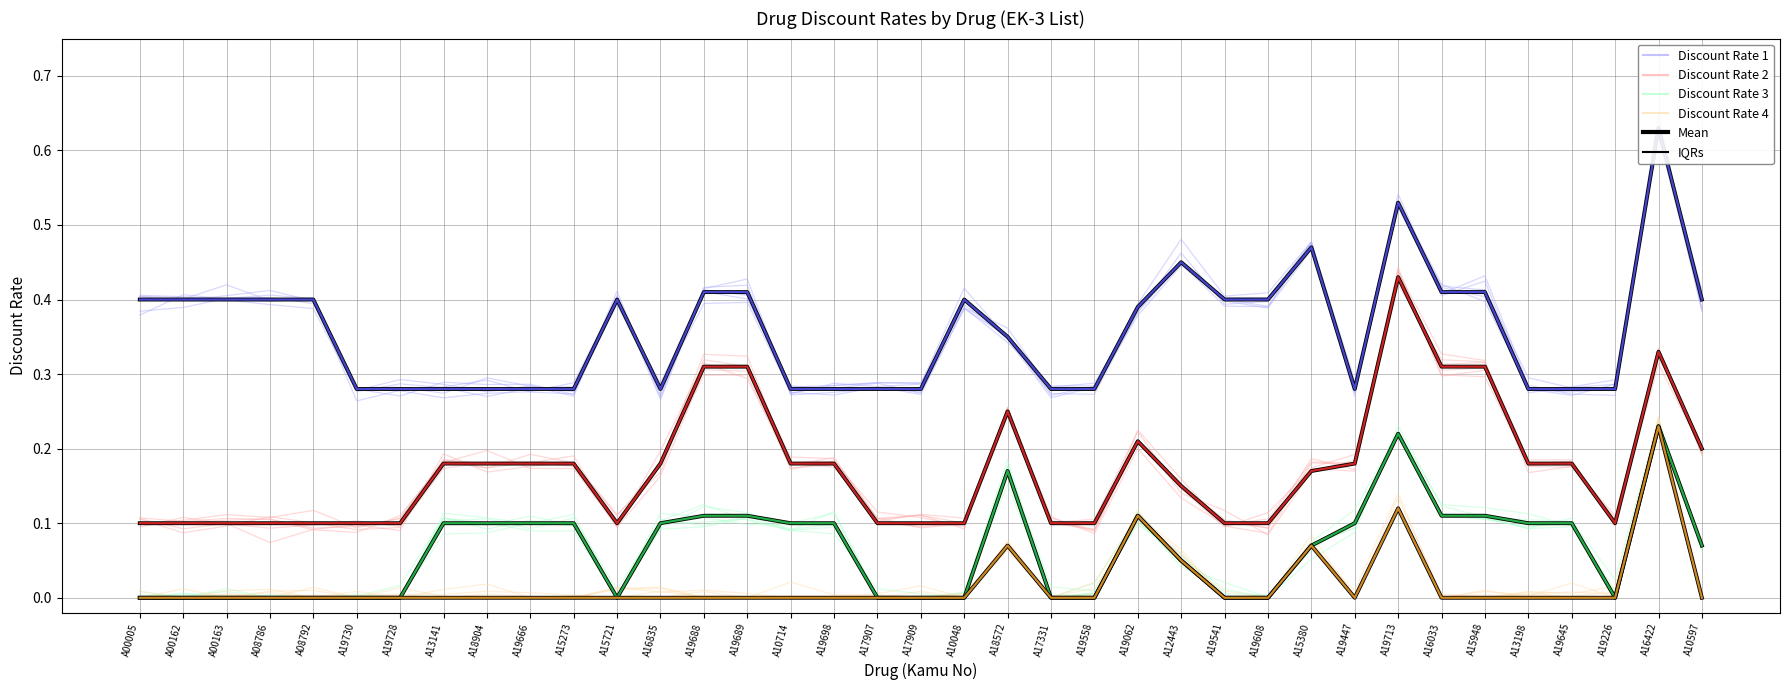

Reading left to right, list all the values displayed in this chart.

Discount Rate 1 (col_11): 0.4	0.4	0.4	0.4	0.4	0.3	0.3	0.3	0.3	0.3	0.3	0.4	0.3	0.4	0.4	0.3	0.3	0.3	0.3	0.4	0.4	0.3	0.3	0.4	0.4	0.4	0.4	0.5	0.3	0.5	0.4	0.4	0.3	0.3	0.3	0.6	0.4
Discount Rate 2 (col_12): 0.1	0.1	0.1	0.1	0.1	0.1	0.1	0.2	0.2	0.2	0.2	0.1	0.2	0.3	0.3	0.2	0.2	0.1	0.1	0.1	0.3	0.1	0.1	0.2	0.1	0.1	0.1	0.2	0.2	0.4	0.3	0.3	0.2	0.2	0.1	0.3	0.2
Discount Rate 3 (col_13): 0.0	0.0	0.0	0.0	0.0	0.0	0.0	0.1	0.1	0.1	0.1	0.0	0.1	0.1	0.1	0.1	0.1	0.0	0.0	0.0	0.2	0.0	0.0	0.1	0.0	0.0	0.0	0.1	0.1	0.2	0.1	0.1	0.1	0.1	0.0	0.2	0.1
Discount Rate 4 (col_14): 0.0	0.0	0.0	0.0	0.0	0.0	0.0	0.0	0.0	0.0	0.0	0.0	0.0	0.0	0.0	0.0	0.0	0.0	0.0	0.0	0.1	0.0	0.0	0.1	0.0	0.0	0.0	0.1	0.0	0.1	0.0	0.0	0.0	0.0	0.0	0.2	0.0
Mean (Discount Rate 1): 0.4	0.4	0.4	0.4	0.4	0.3	0.3	0.3	0.3	0.3	0.3	0.4	0.3	0.4	0.4	0.3	0.3	0.3	0.3	0.4	0.3	0.3	0.3	0.4	0.5	0.4	0.4	0.5	0.3	0.5	0.4	0.4	0.3	0.3	0.3	0.6	0.4
IQR (Discount Rate 1): 0.4	0.4	0.4	0.4	0.4	0.3	0.3	0.3	0.3	0.3	0.3	0.4	0.3	0.4	0.4	0.3	0.3	0.3	0.3	0.4	0.3	0.3	0.3	0.4	0.5	0.4	0.4	0.5	0.3	0.5	0.4	0.4	0.3	0.3	0.3	0.6	0.4